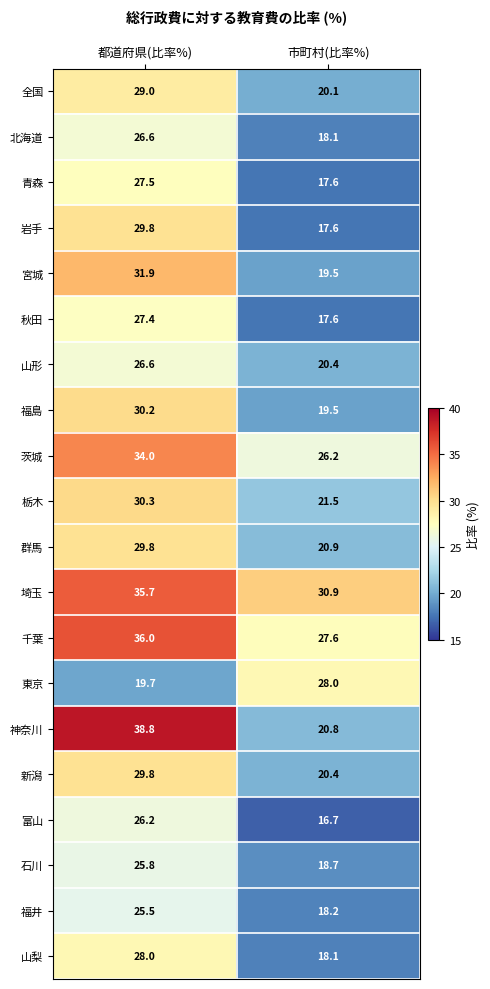

What is the difference between the 宮城 values at 市町村(比率%) and 都道府県(比率%)?

12.4